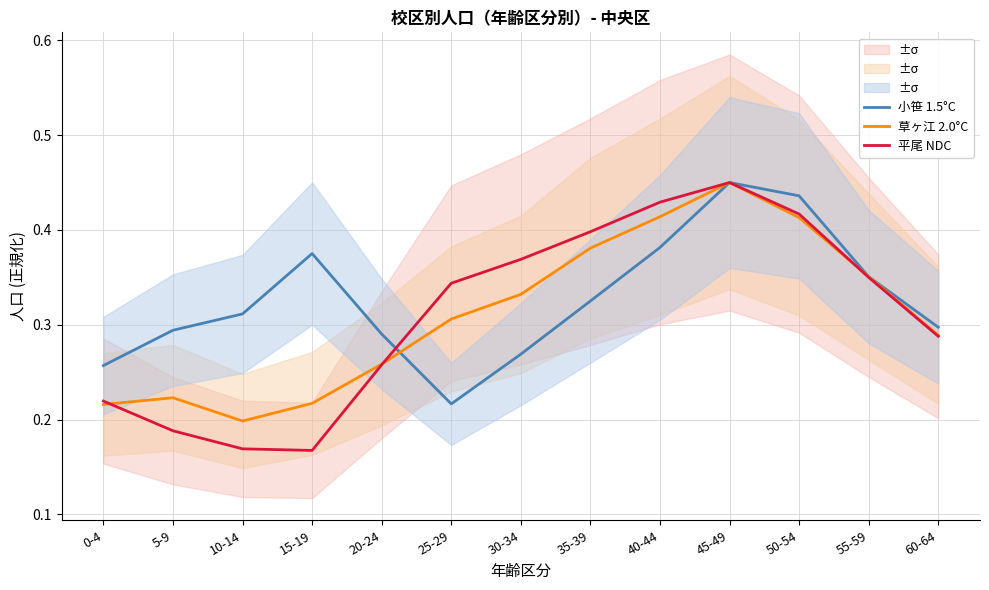

Rank the series by their maximum value, from highest to lowest.

小笹 1.5°C, 草ヶ江 2.0°C, 平尾 NDC